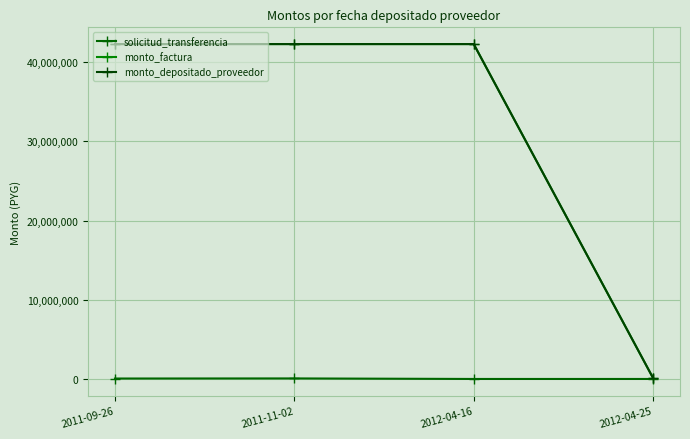

What is the label of the 3rd point from the left?

2012-04-16